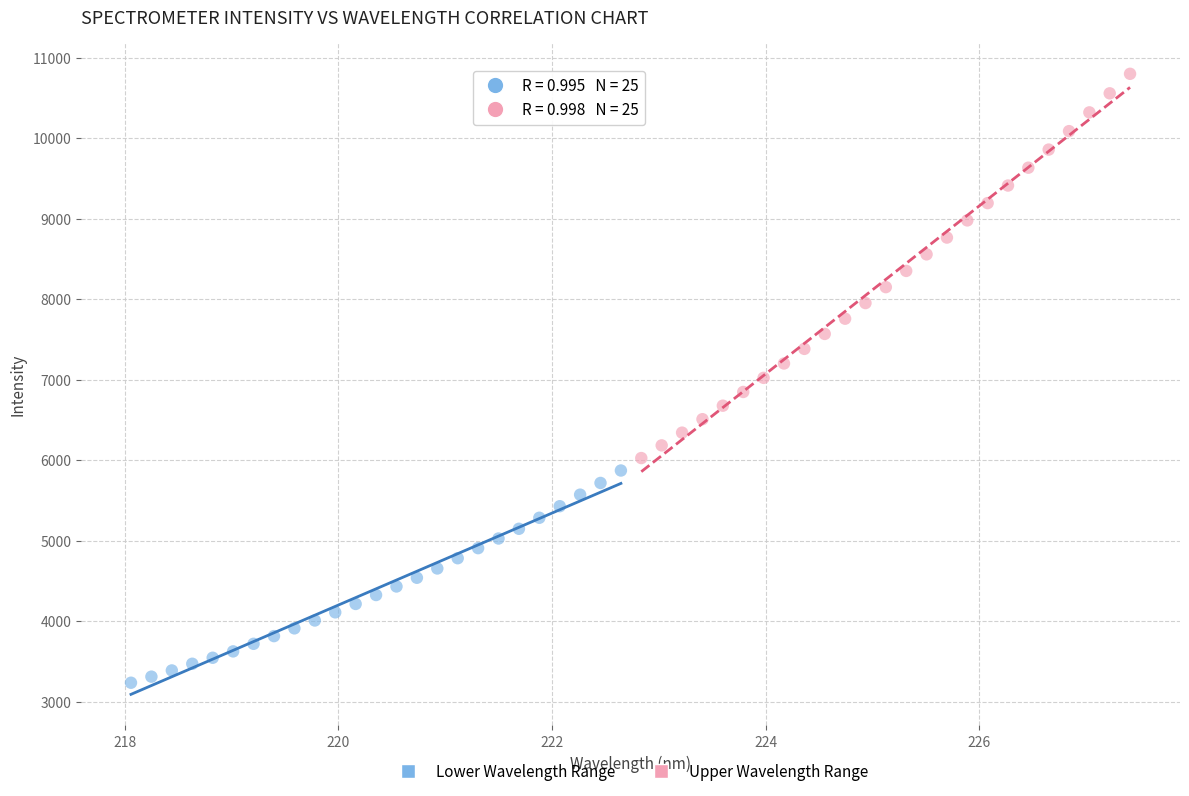

Which series reaches the minimum Y coordinate?

Lower Wavelength Range